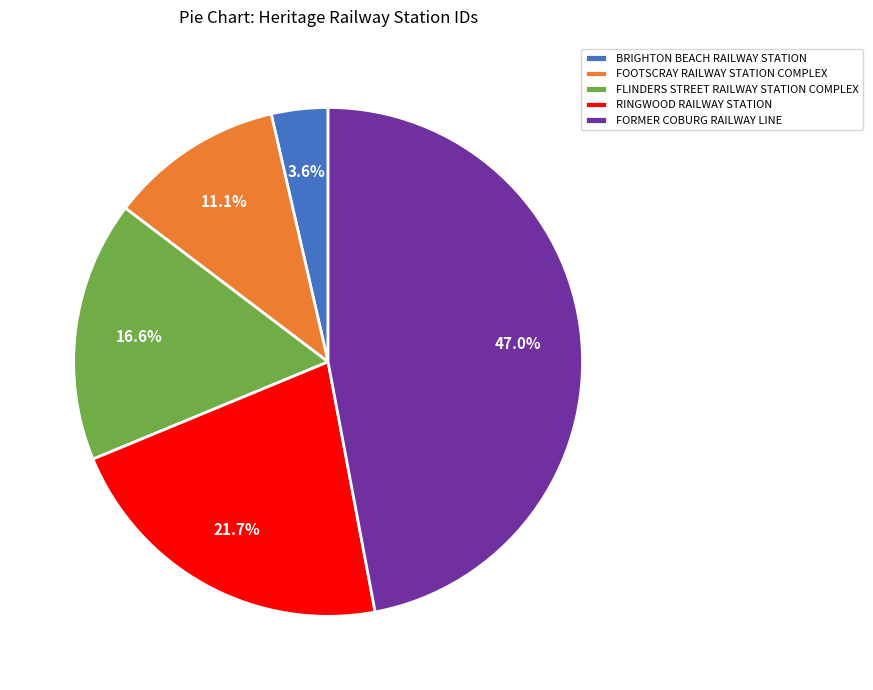

How much of the chart is everything except FOOTSCRAY RAILWAY STATION COMPLEX?

88.9%